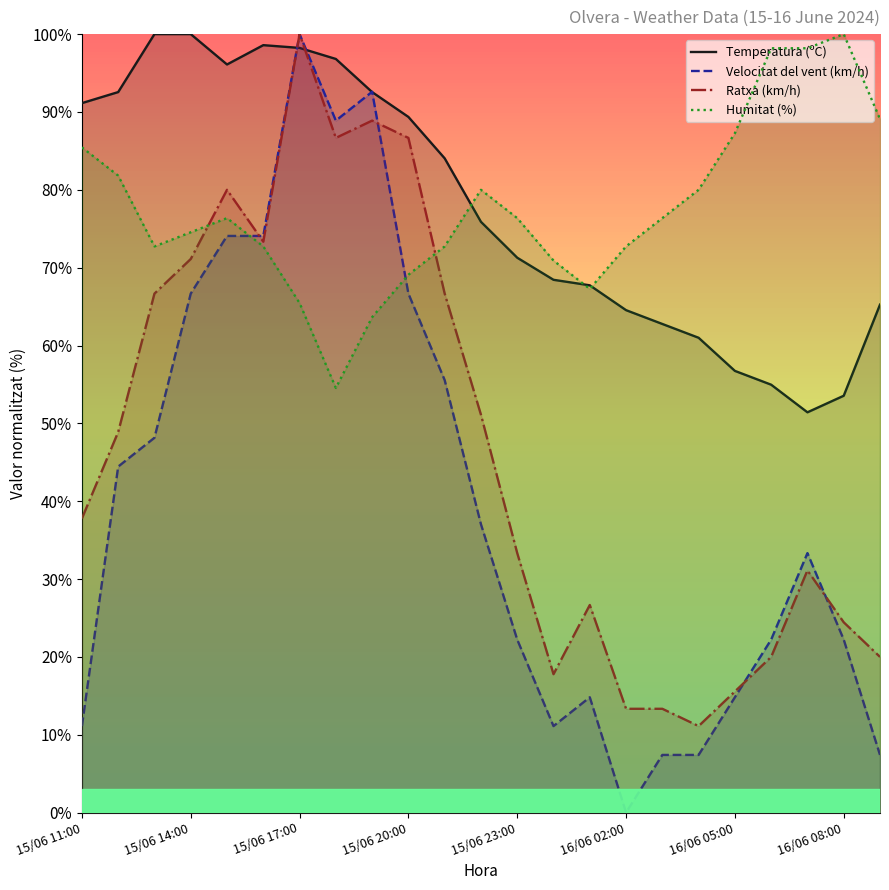

What is the total value across all series at 15/06 17:00?

363.7